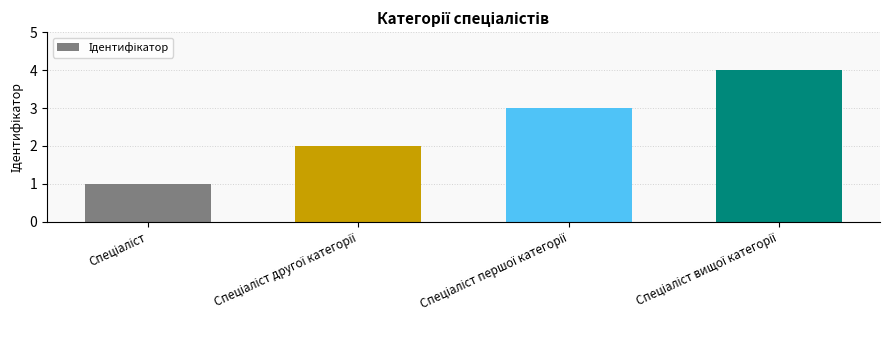

What is the greatest value displayed?

4